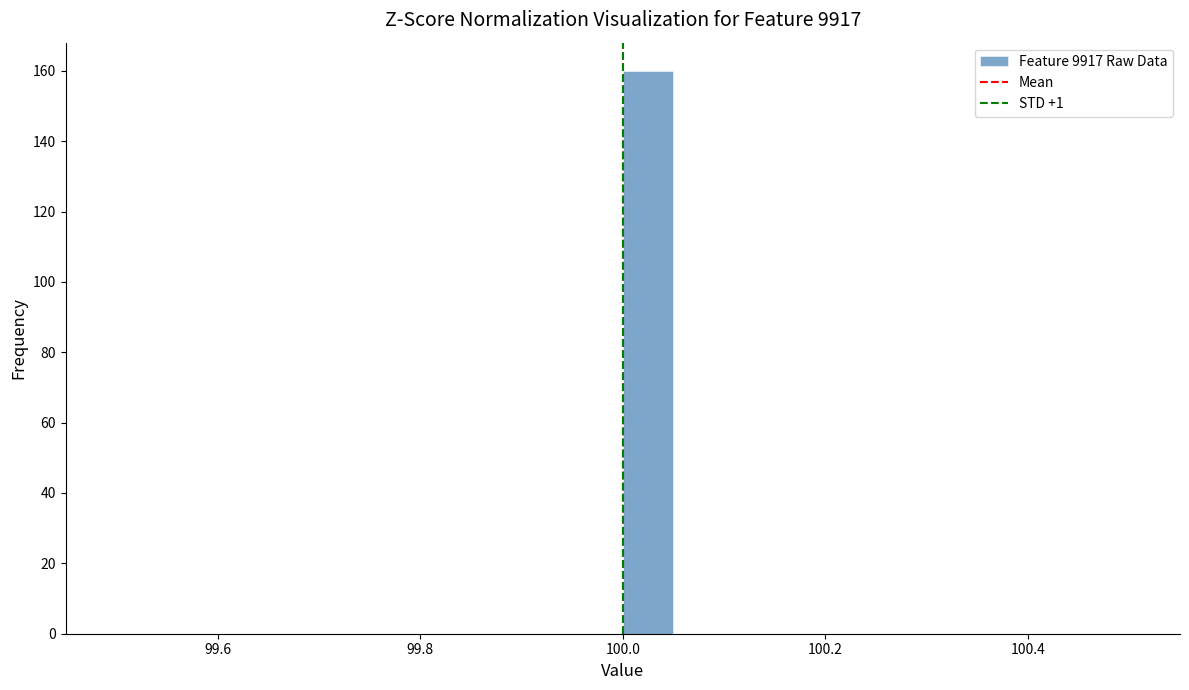

Read against the x-axis, roughly where is the centre of the tallest bar?

100.02